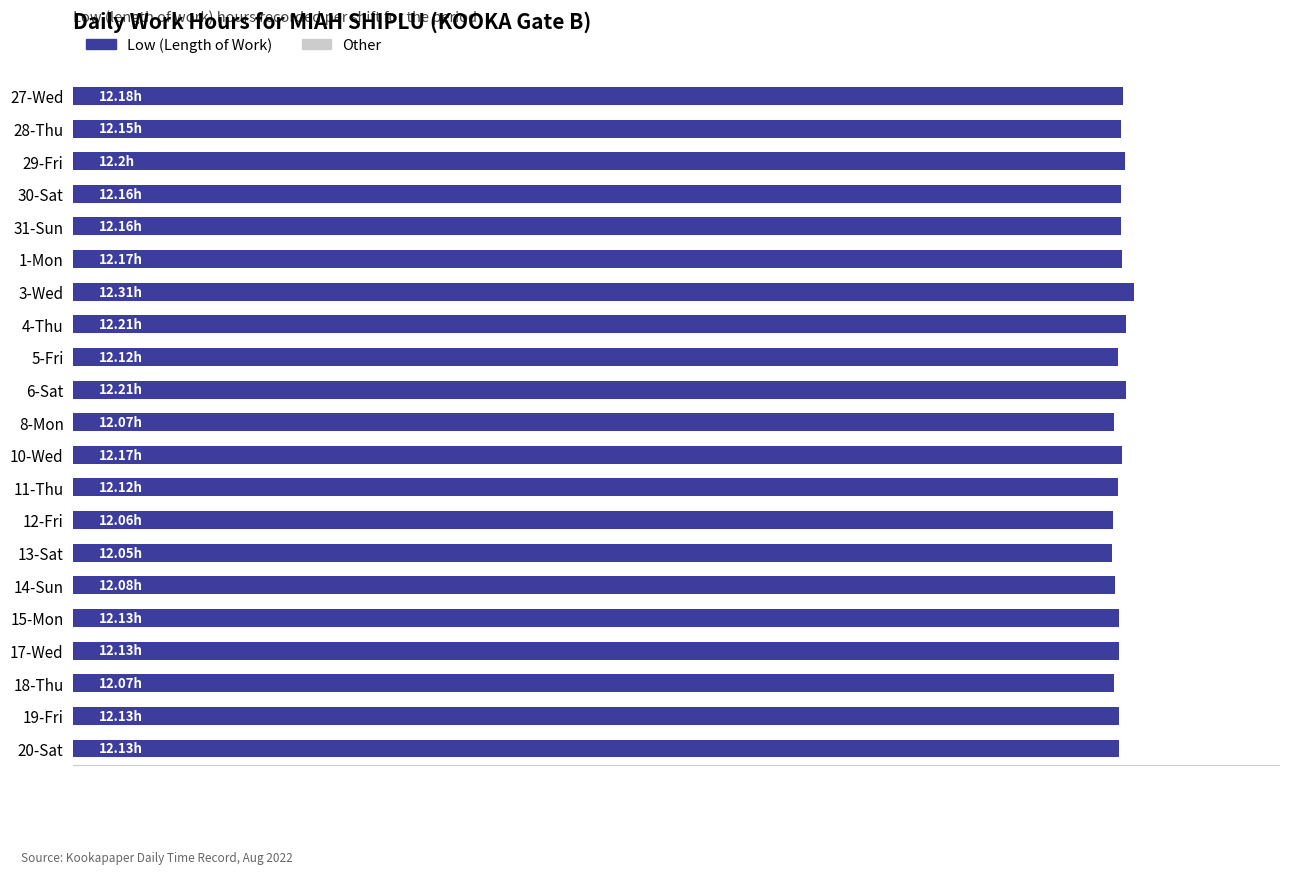

Are the bars horizontal?

Yes